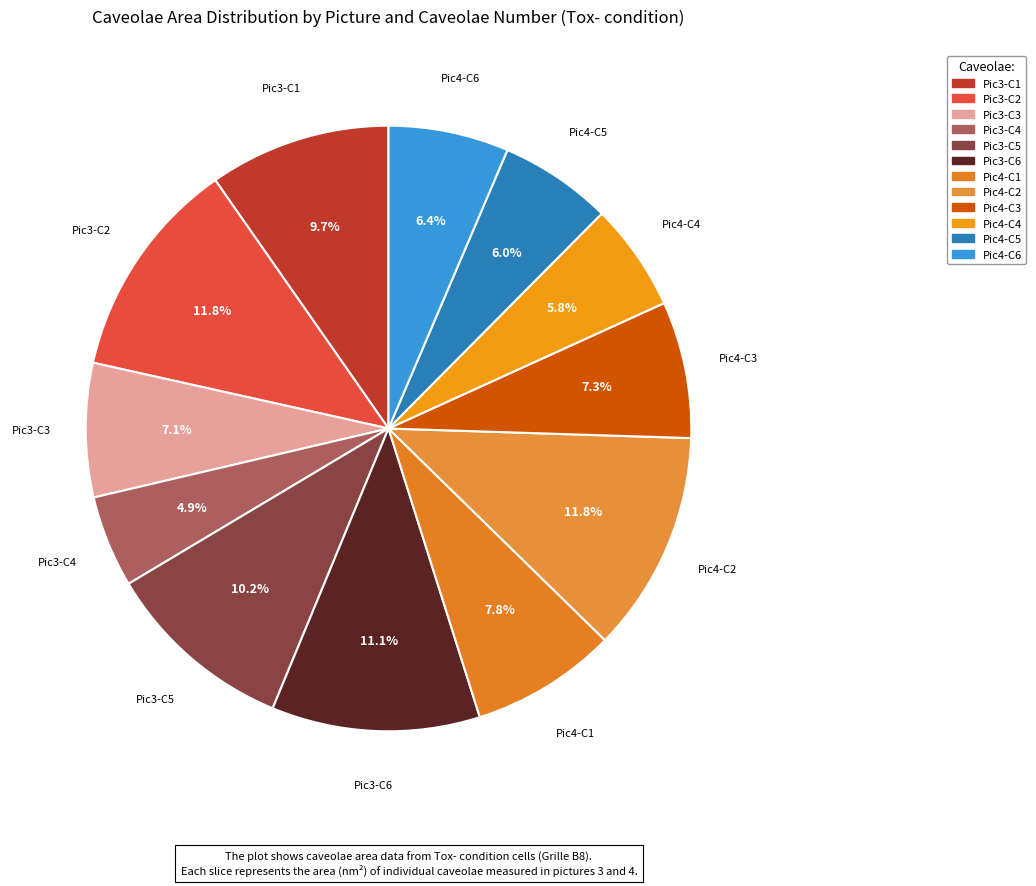

How many segments does this pie chart have?

12